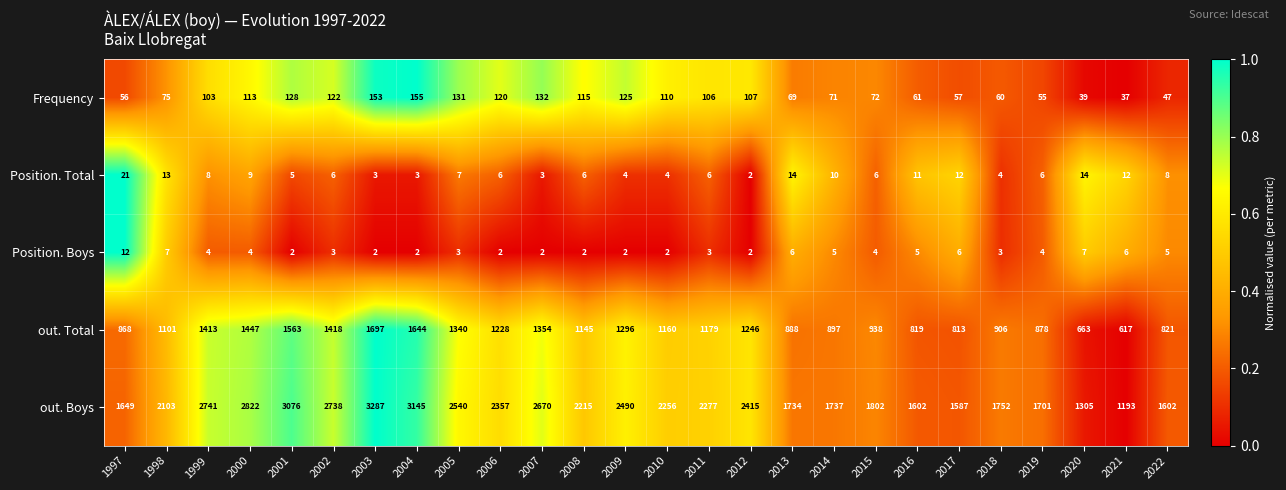

What is the sum of all Frequency values?

2419